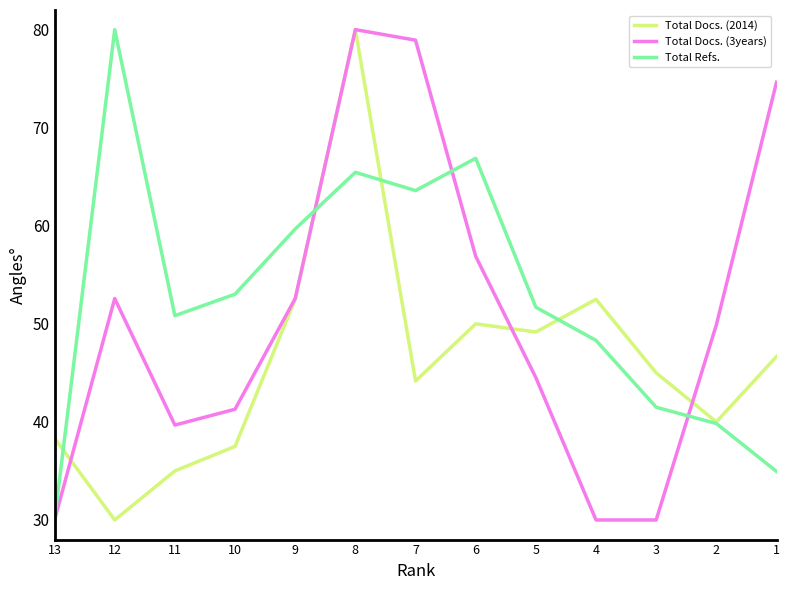

What is the difference between the second highest and second lowest values in the Total Docs. (2014) series?

17.5